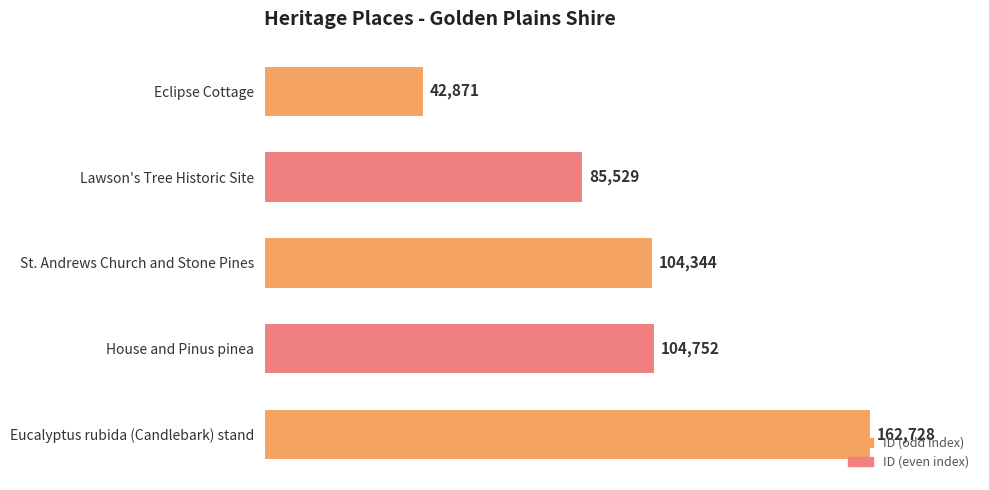

What is the difference between the second highest and second lowest values?

19223